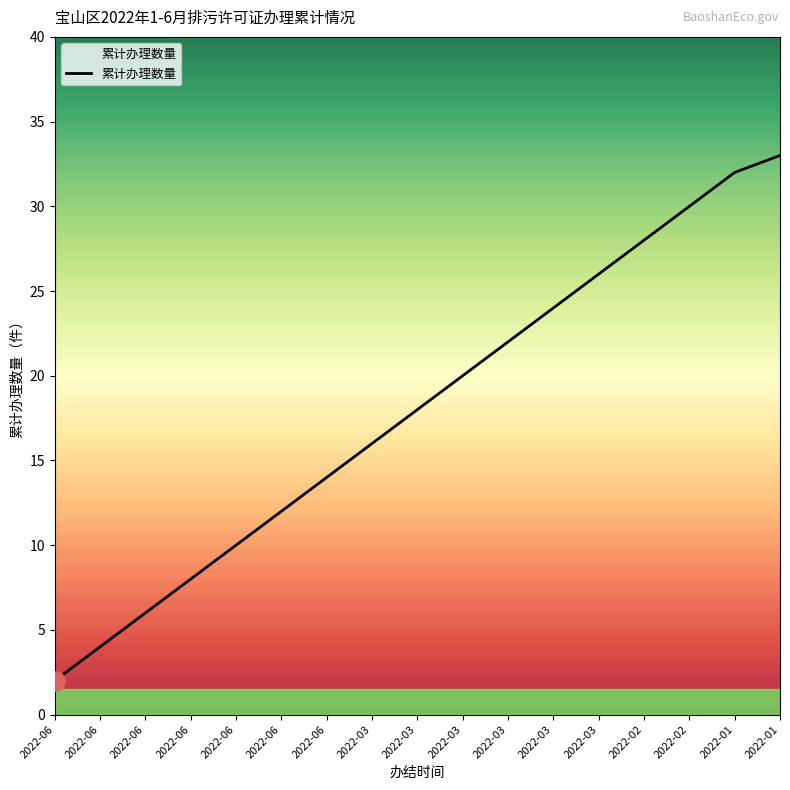

Does the chart have visible grid lines?

No